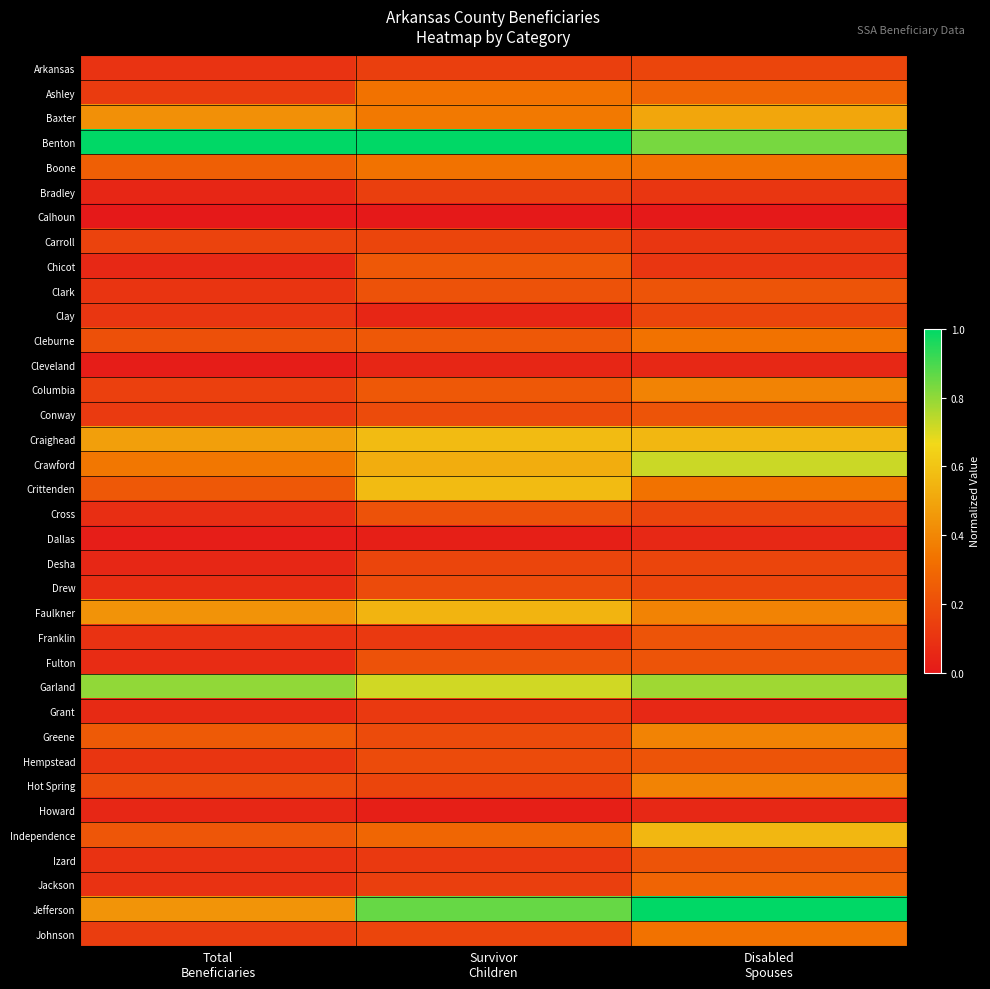

Which series has the largest total across all categories?

Benton